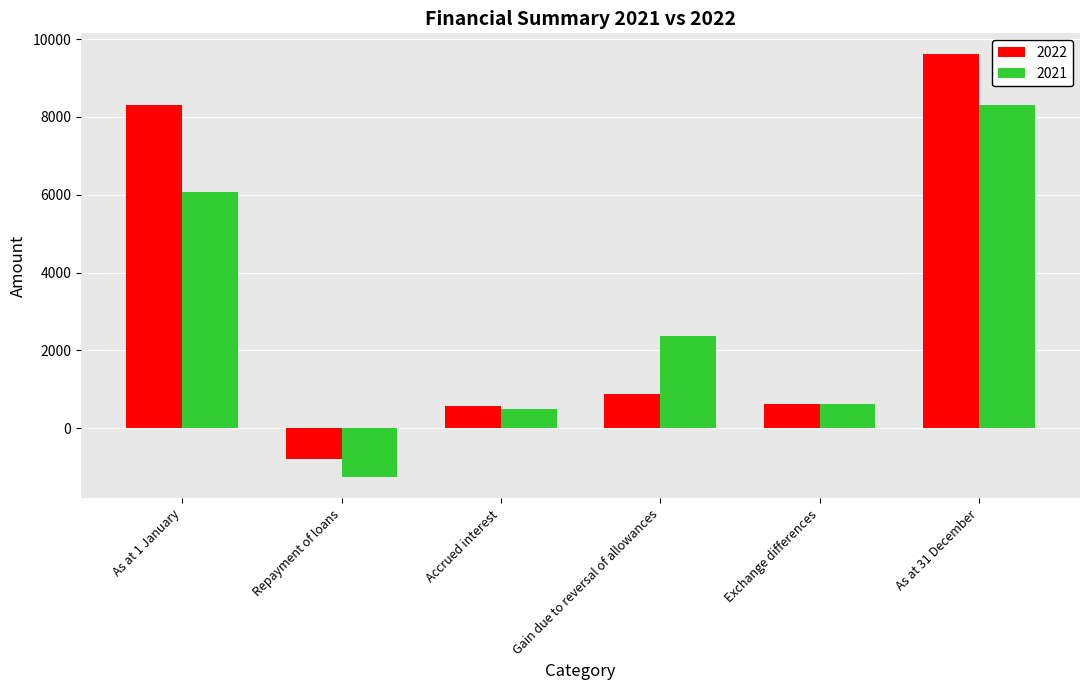

Rank the categories by 2021 value from highest to lowest.

As at 31 December, As at 1 January, Gain due to reversal of allowances, Exchange differences, Accrued interest, Repayment of loans